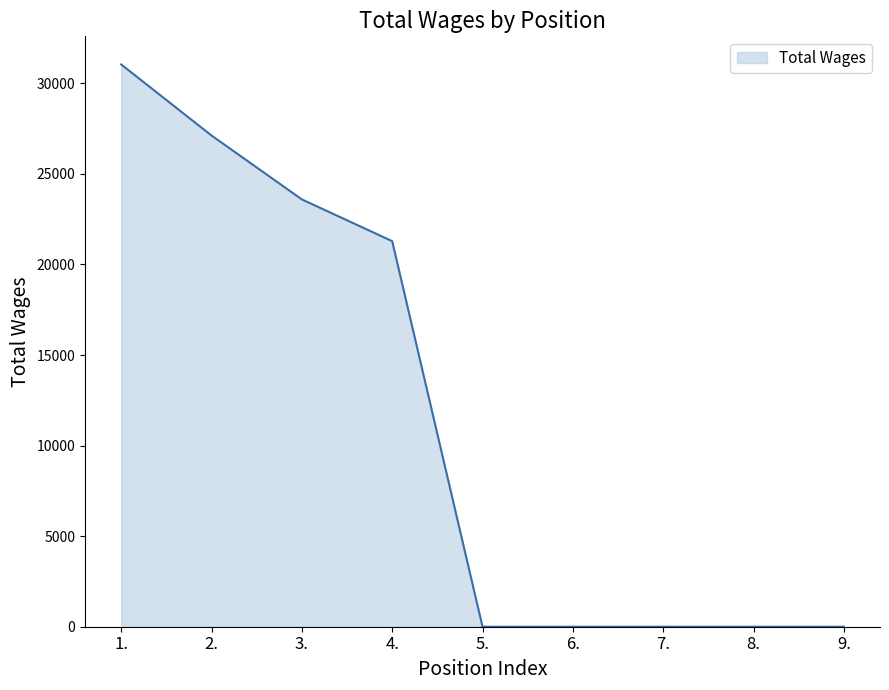

True or false: the data shows 31302 at 4..

False